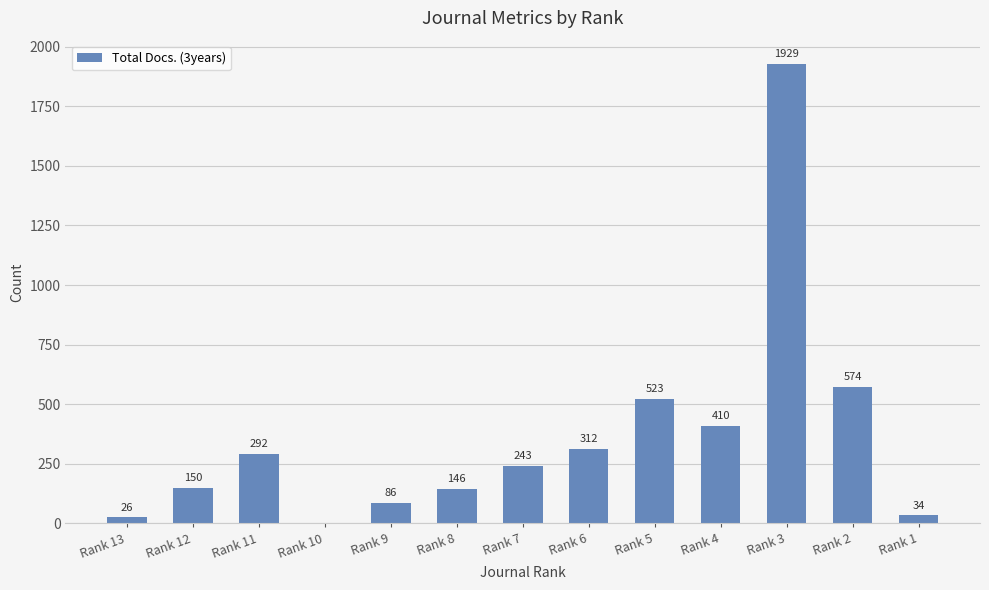

What is the maximum value shown in the chart?

1929